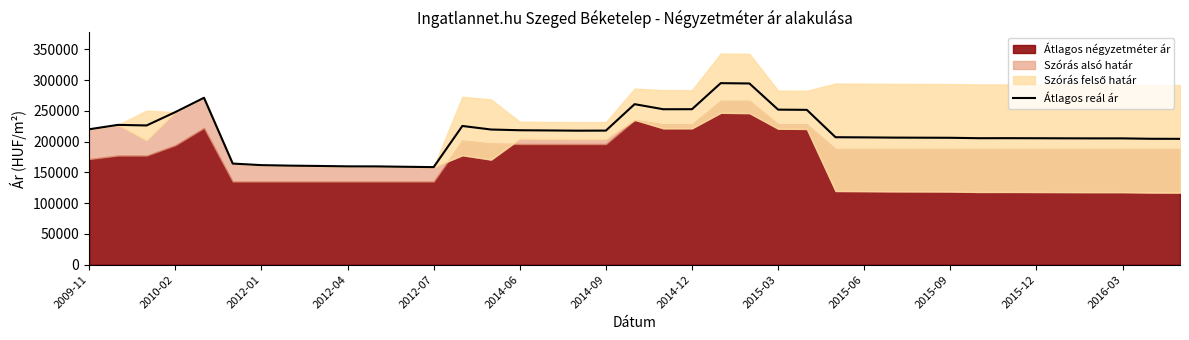

What is the highest value of the Átlagos reál ár series?

294970